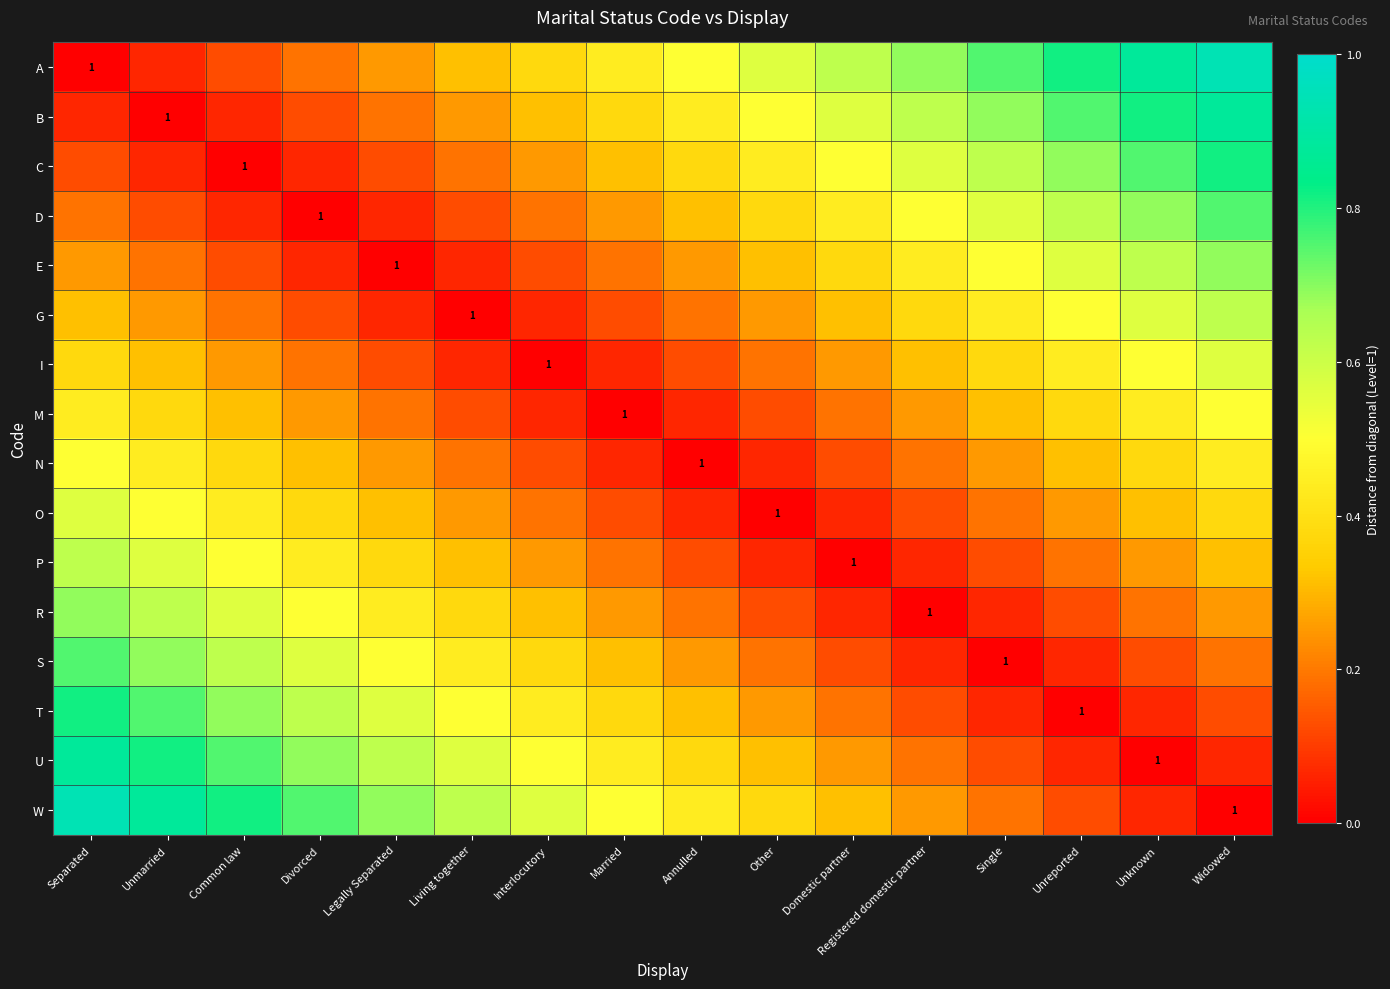

At which category does the chart reach its peak across all series?

Widowed